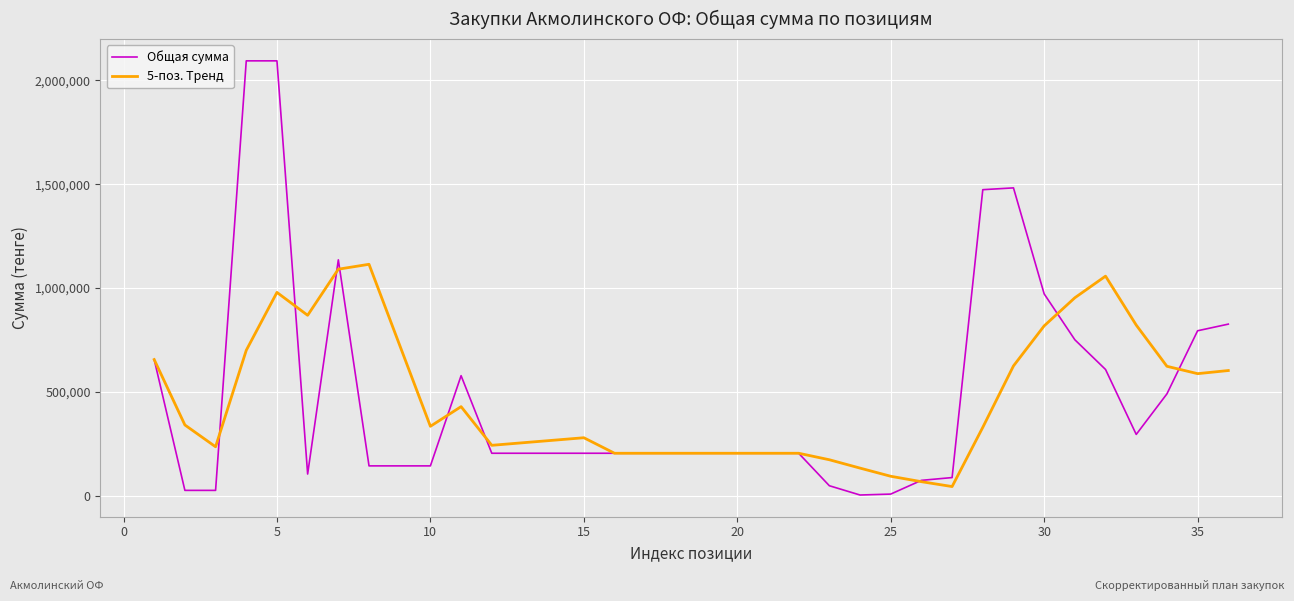

List the series in order of their peak value, highest first.

Общая сумма, 5-поз. Тренд